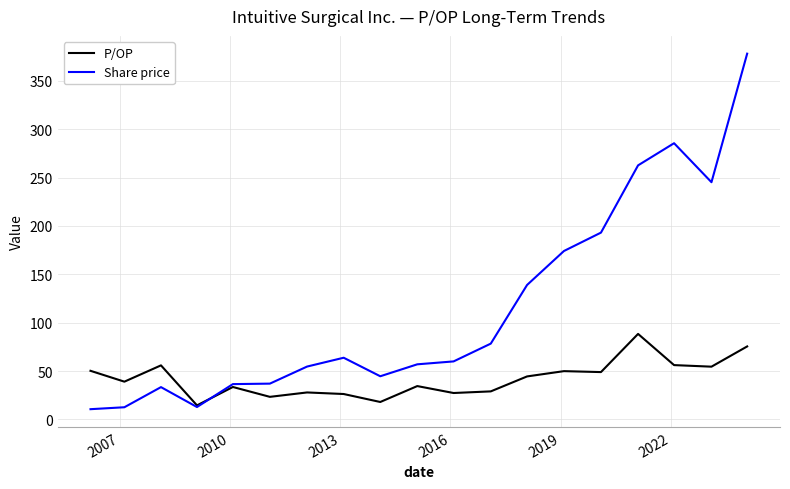

What are all the series names shown in the legend?

P/OP, Share price